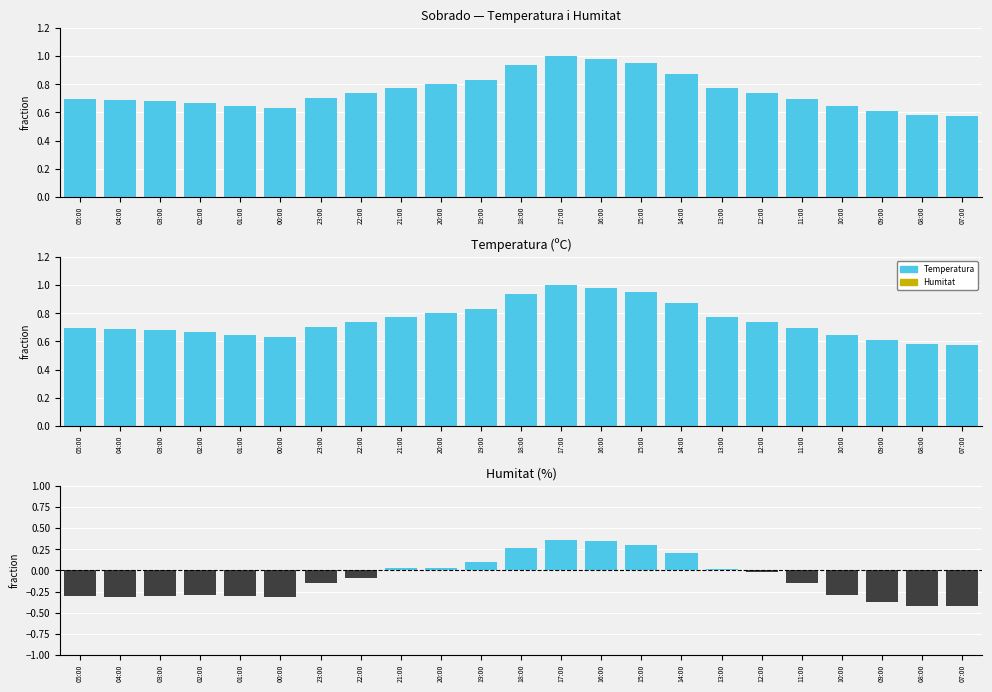

Which series has the largest range (max minus min)?

Diferència (Temp-Humitat fraccions)